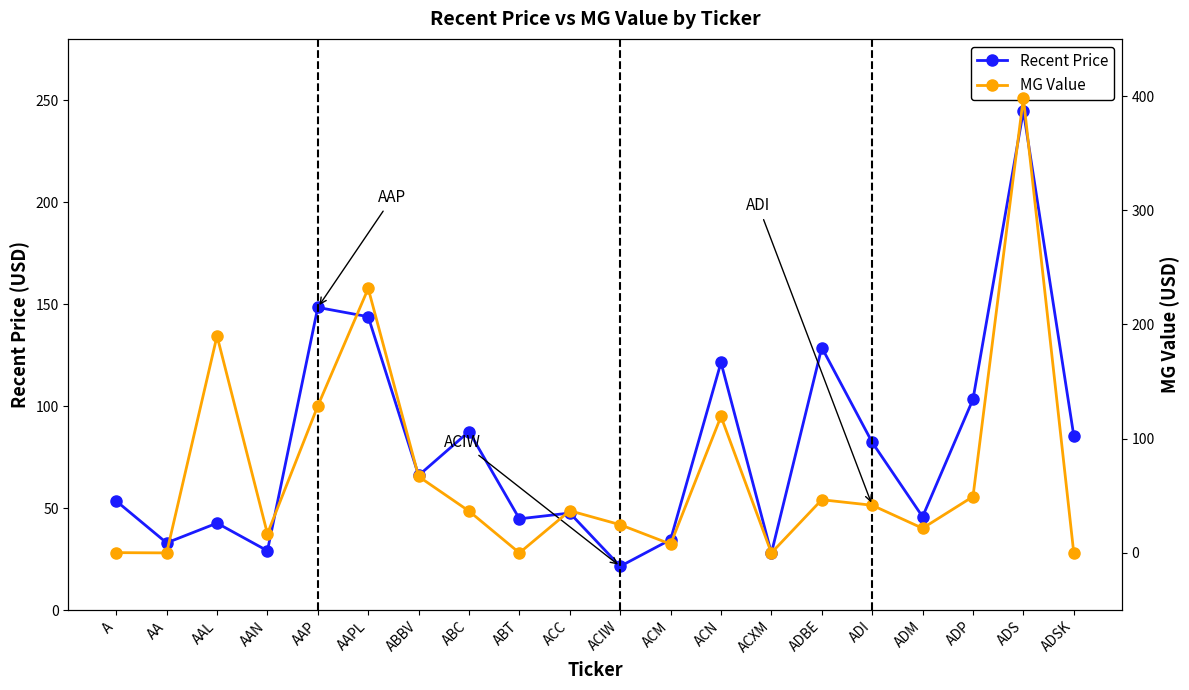

What is the value of the MG Value point at the 15th from the left?

46.5